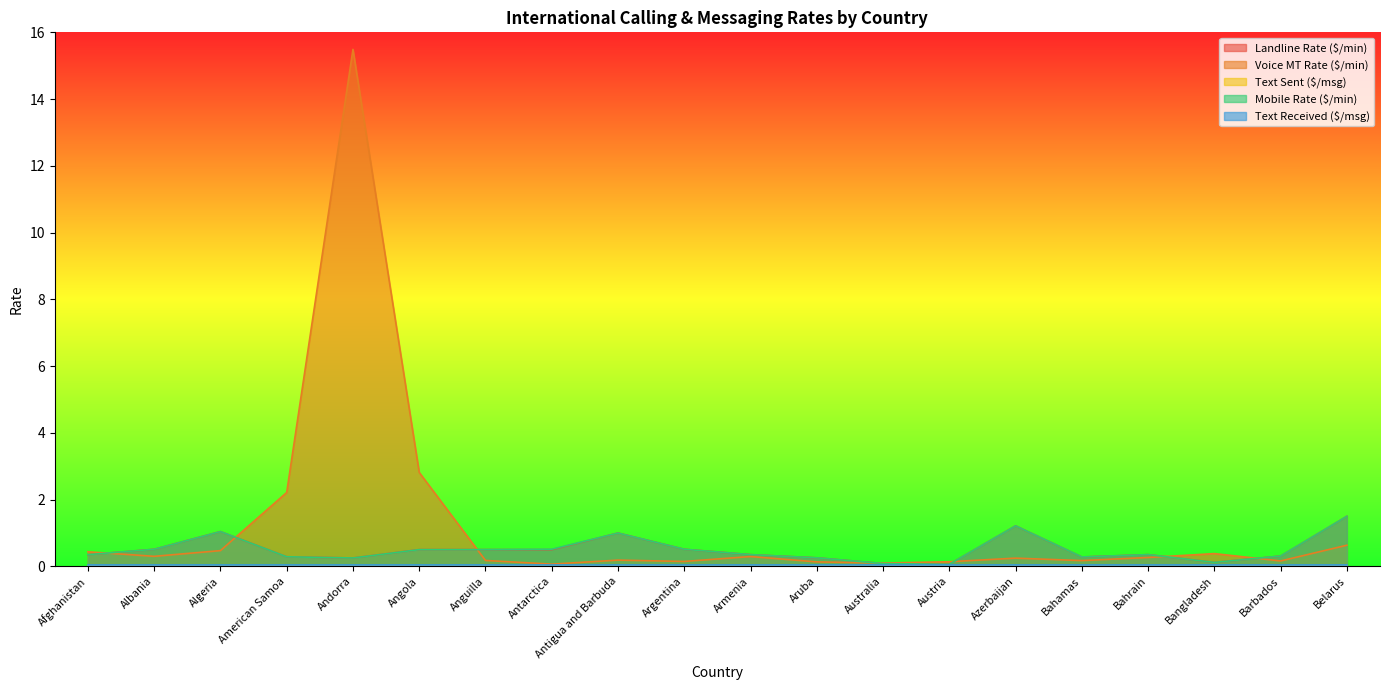

Which category has the highest value across all series?

Andorra